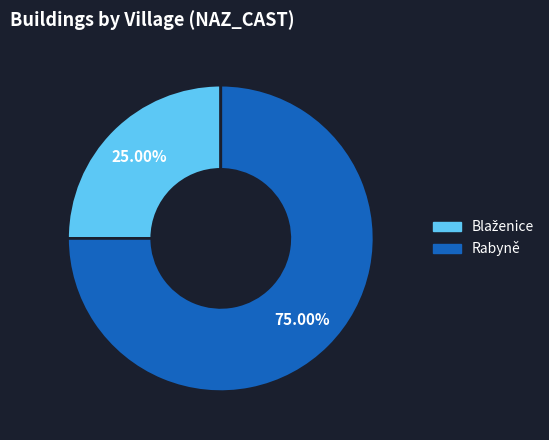

Is Rabyně the majority of the pie?

Yes